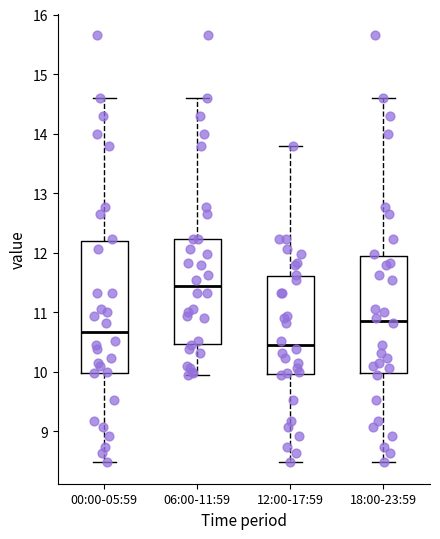

Comparing the boxes themselves (not the whiskers), which one is the tallest?

00:00-05:59